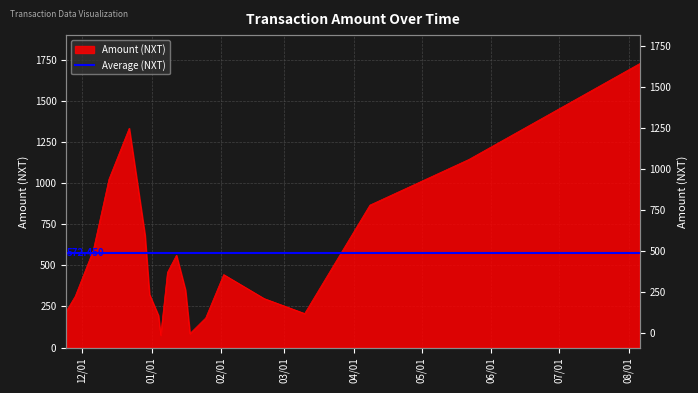

Which has a higher value, 2017-11-24 or 2018-02-20?

2018-02-20